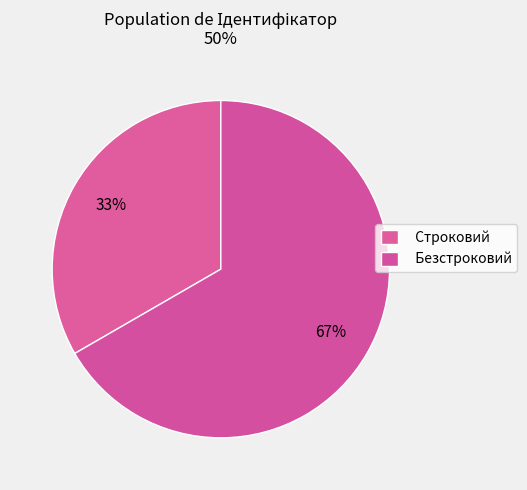

Does Строковий account for over 50% of the chart?

No